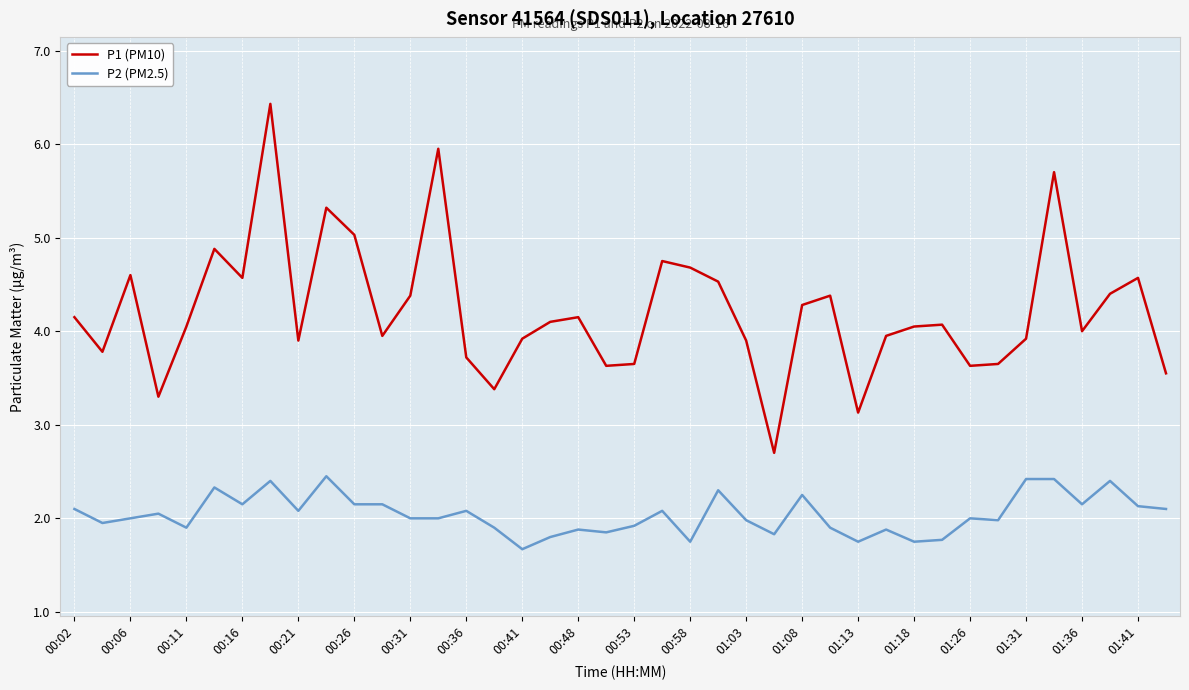

Rank the series by their maximum value, from highest to lowest.

P1 (PM10), P2 (PM2.5)